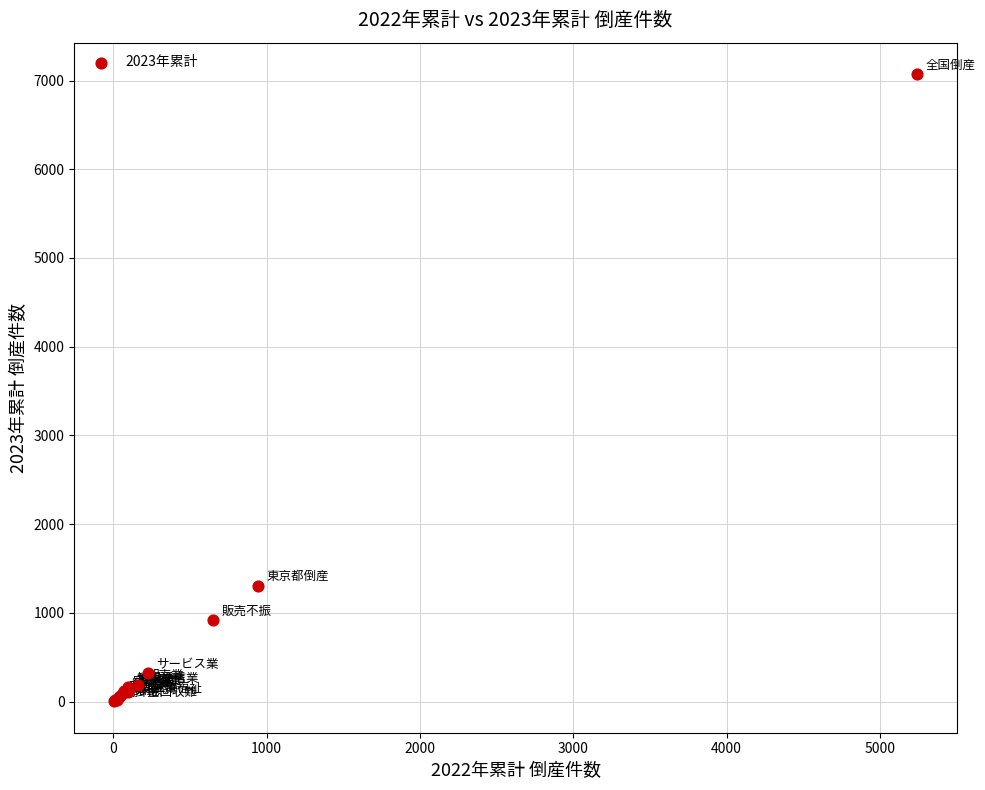

What Y value in the scatter plot is closest to 3538?

1309